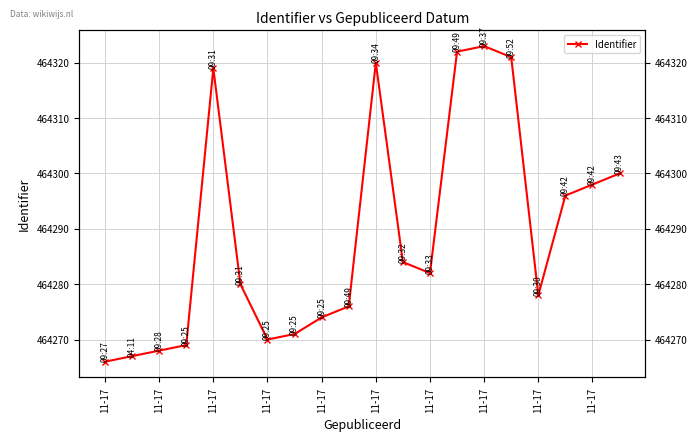

How many lines are shown in the chart?

1